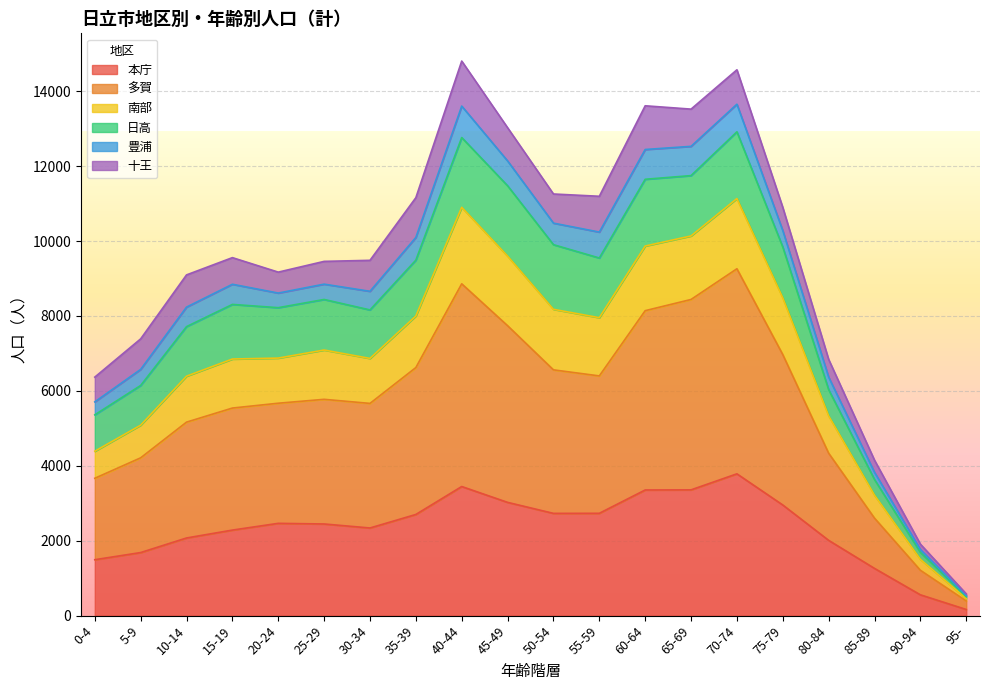

The 本庁 series shows 717 at 60-64. True or false?

False